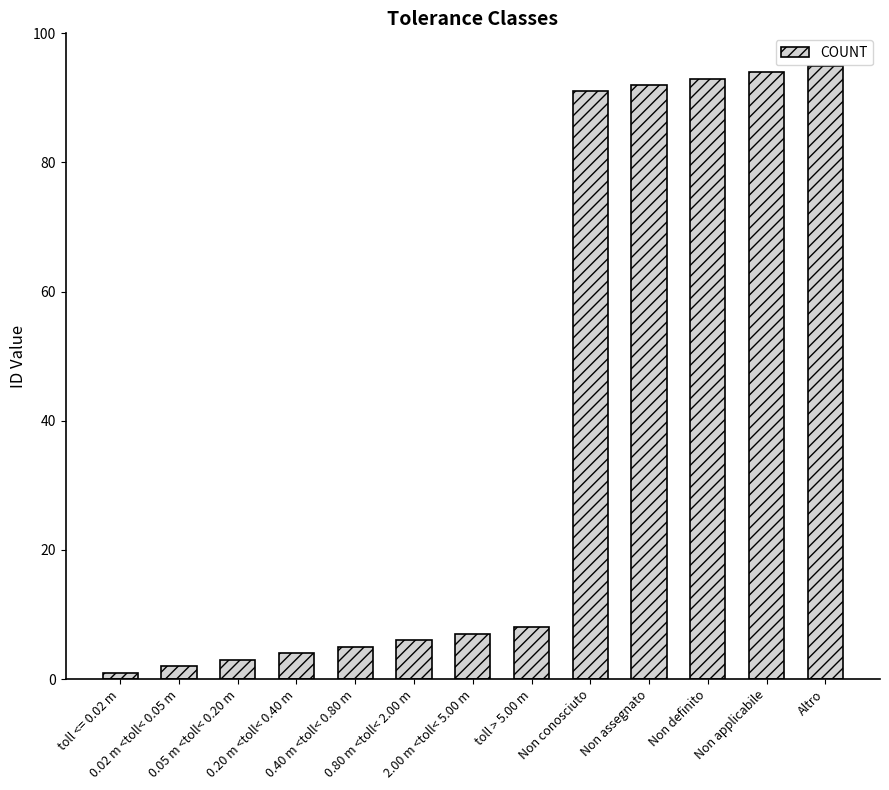

What value does the data have at Non definito, to the nearest 5?

95